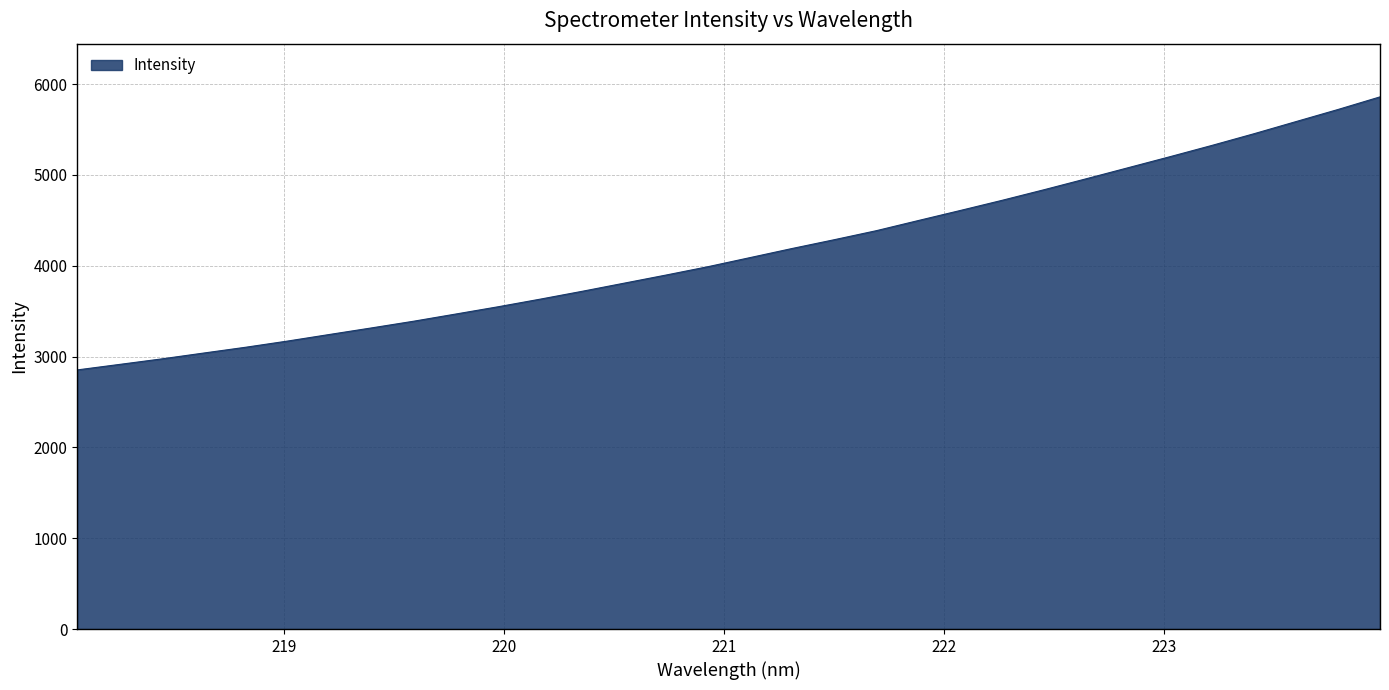

What is the maximum value shown in the chart?

5859.2